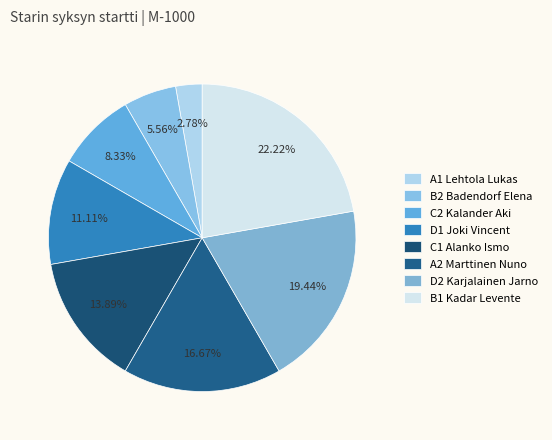

Approximately how many times larger is the value at A1 Lehtola Lukas compared to B2 Badendorf Elena?

0.5